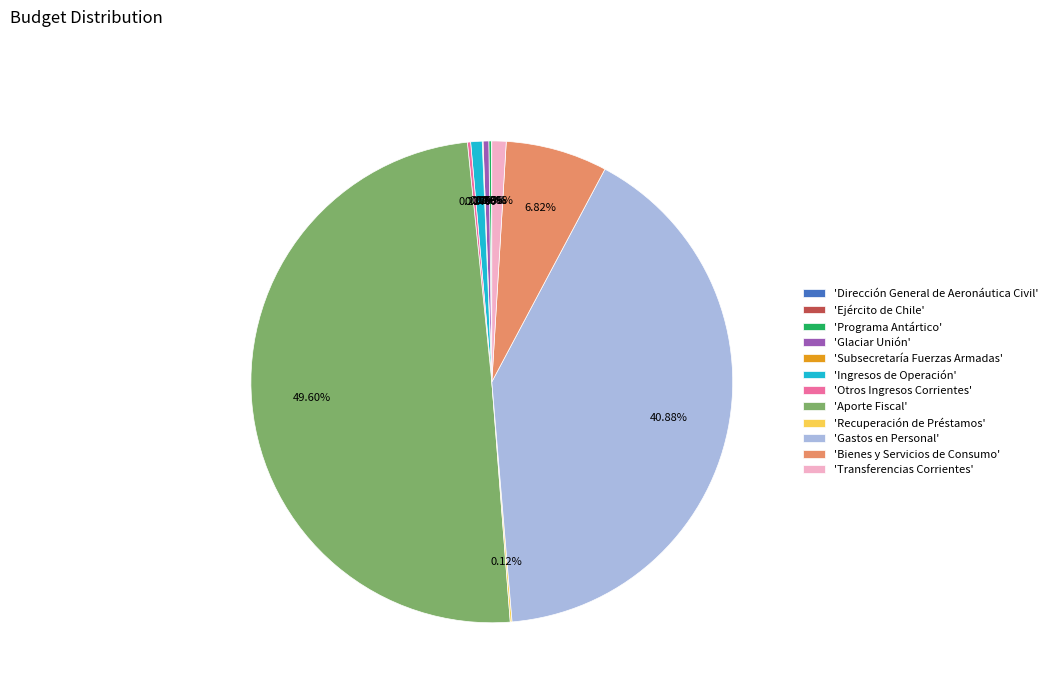

To the nearest percent, what is the average slice percentage?

8%